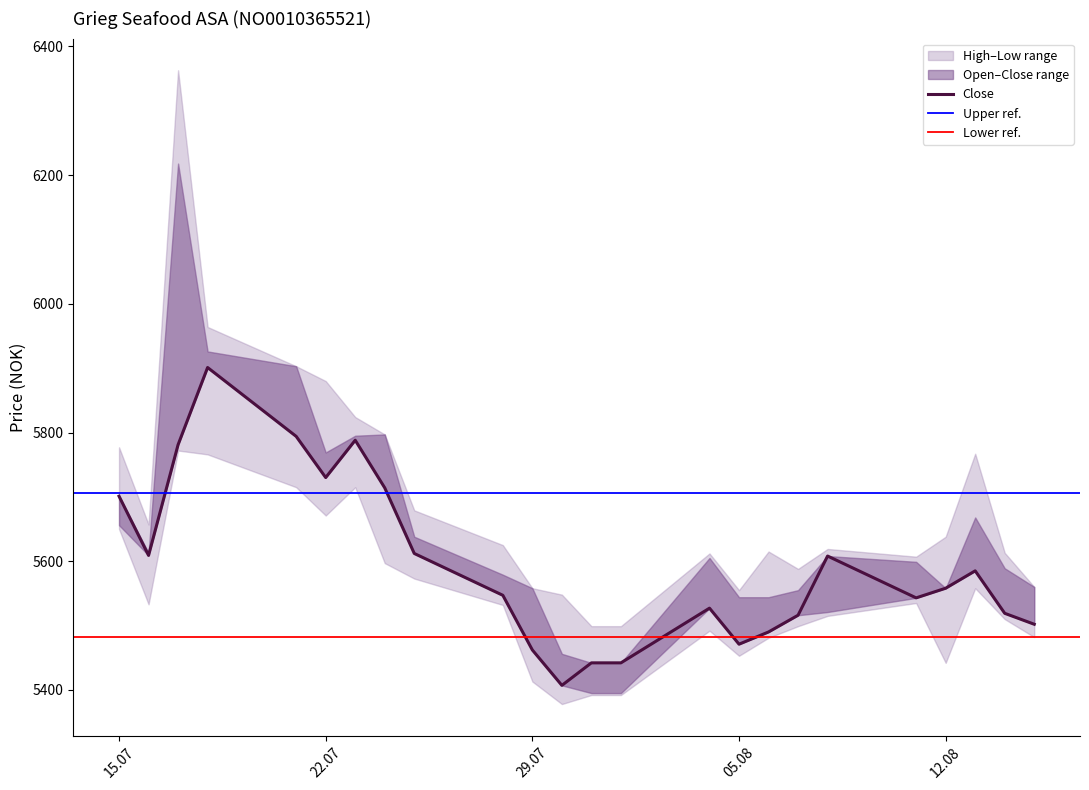

At 16.07.2025, list the series in order from smallest to largest.

Low, Close, Open, High